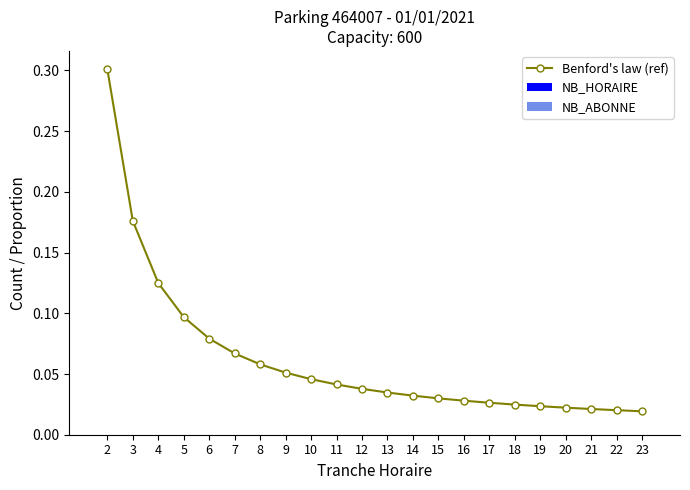

Between 20 and 6, which is larger?

6